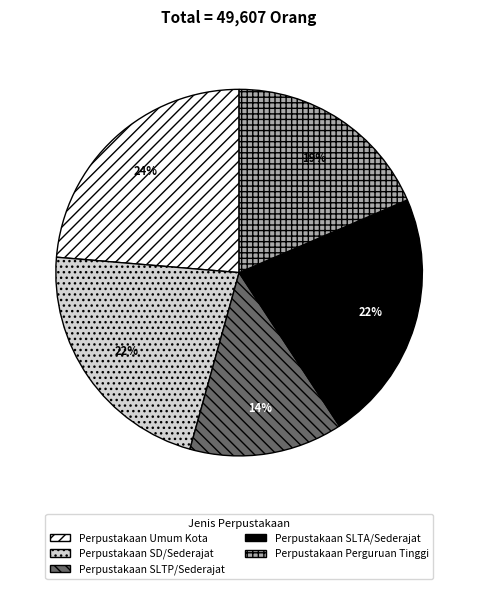

Is it true that Perpustakaan Umum Kota is 24% of the pie?

True